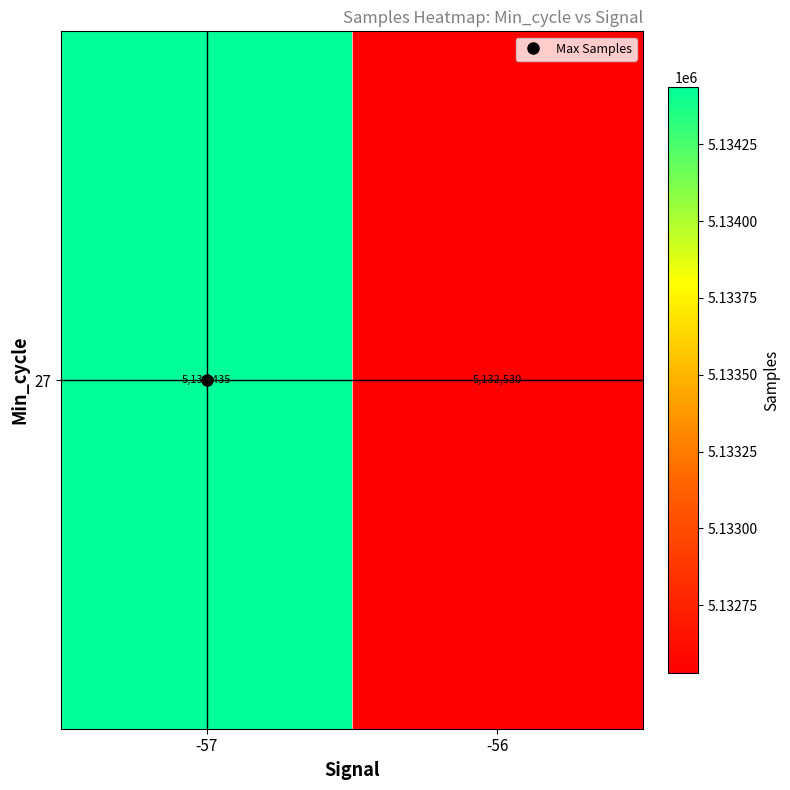

Reading left to right, extract all data points from this chart.

-57=5134435.3	-56=5132530.4